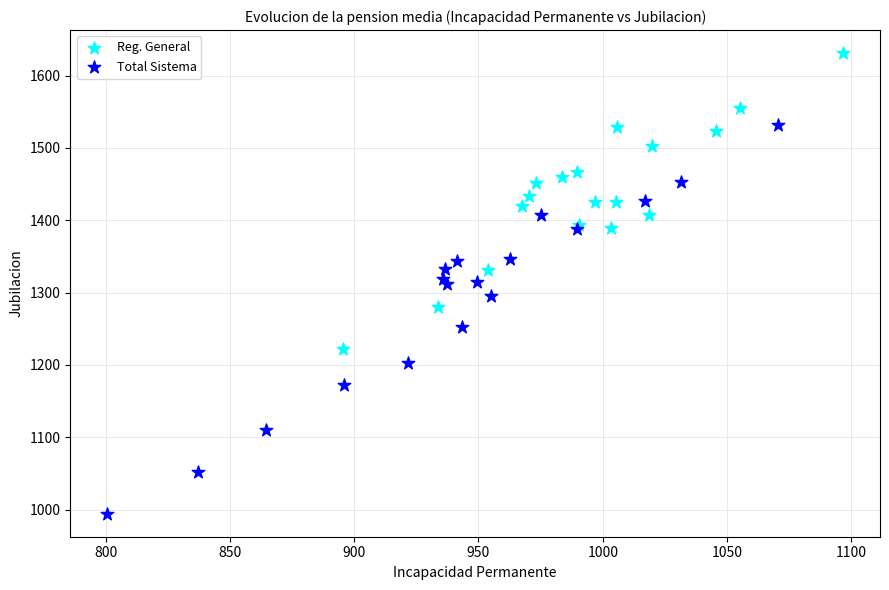

Which series has the widest spread of Y values?

Total Sistema